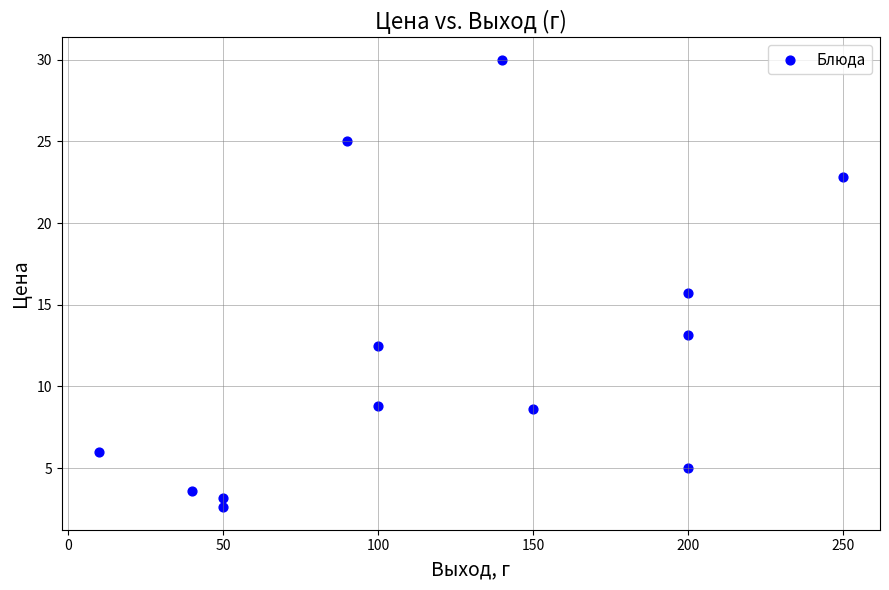

What is the range of X values (max minus min)?

240.0